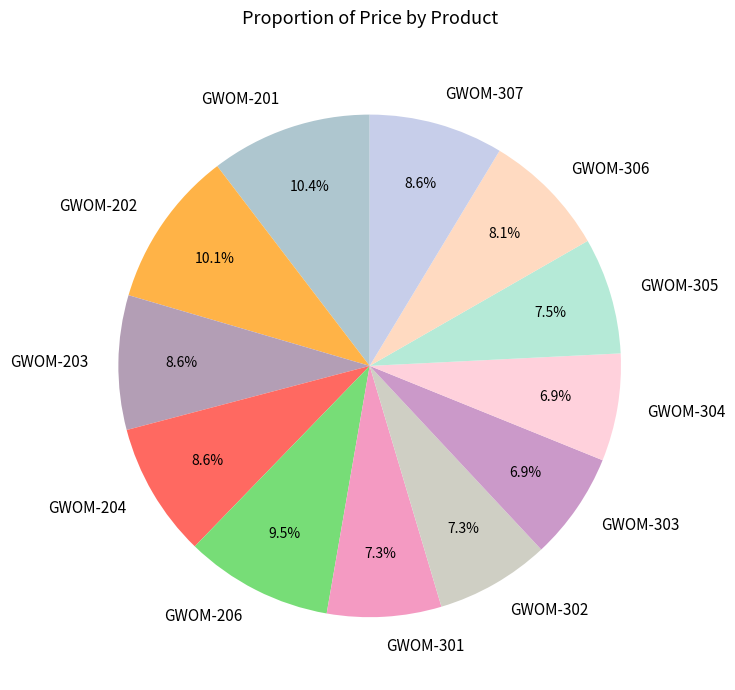

To the nearest percent, what is the difference between the GWOM-302 and GWOM-307 slice percentages?

1%